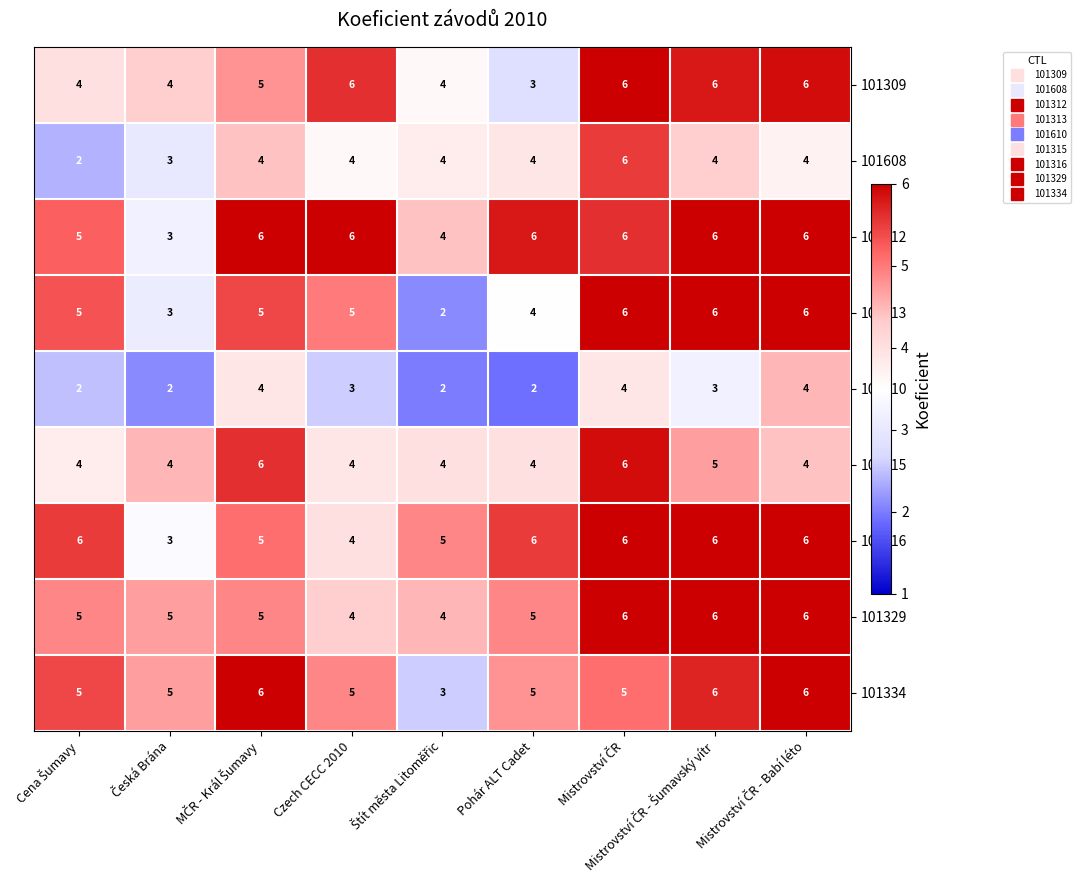

Where is 101316 nearest to the value 4?

Czech CECC 2010